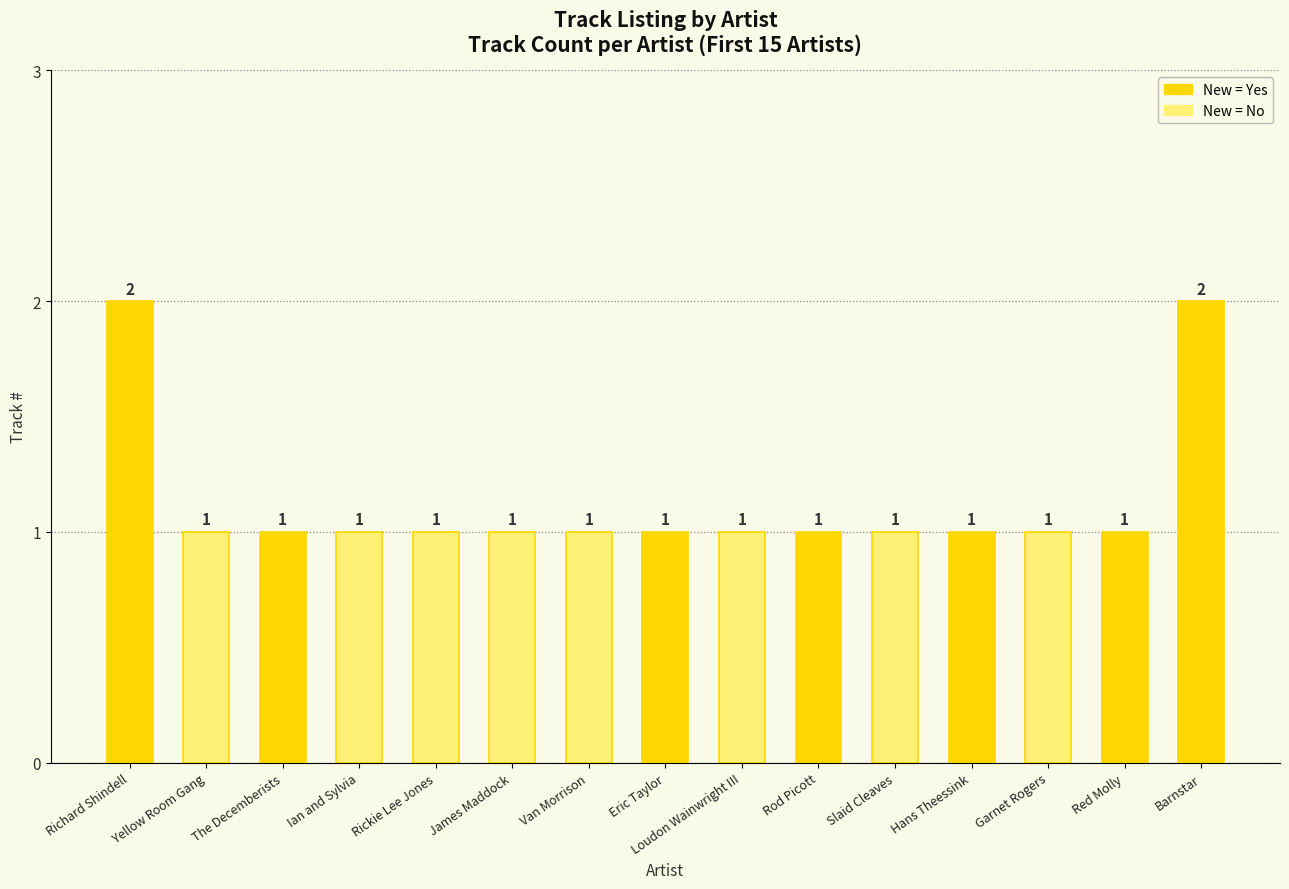

True or false: the data shows 2 at Loudon Wainwright III.

False